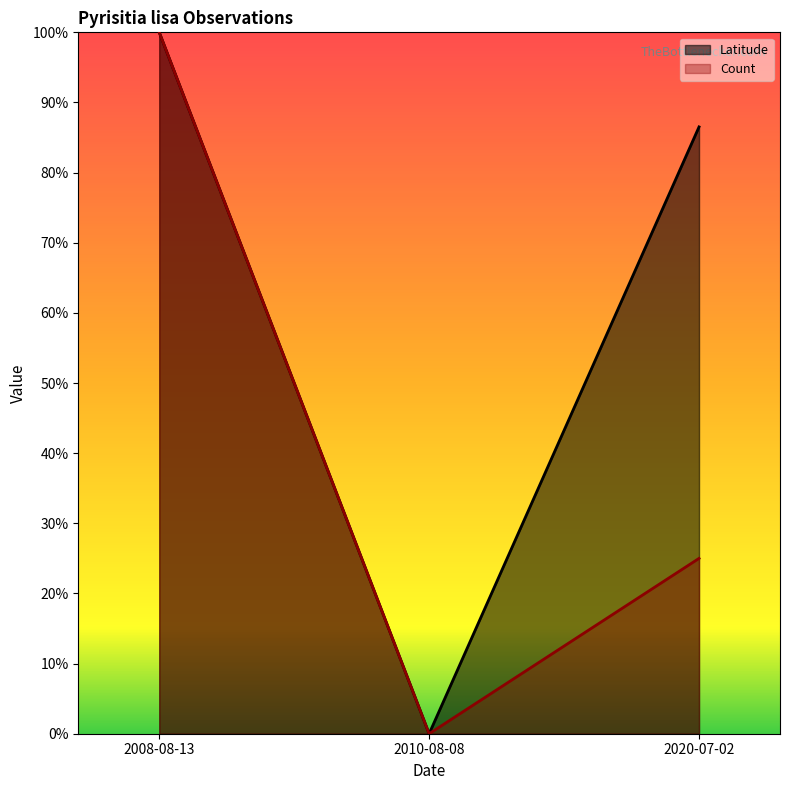

Reading left to right, extract all data points from this chart.

Latitude: 1.0	0.0	0.9
Count: 1.0	0.0	0.2